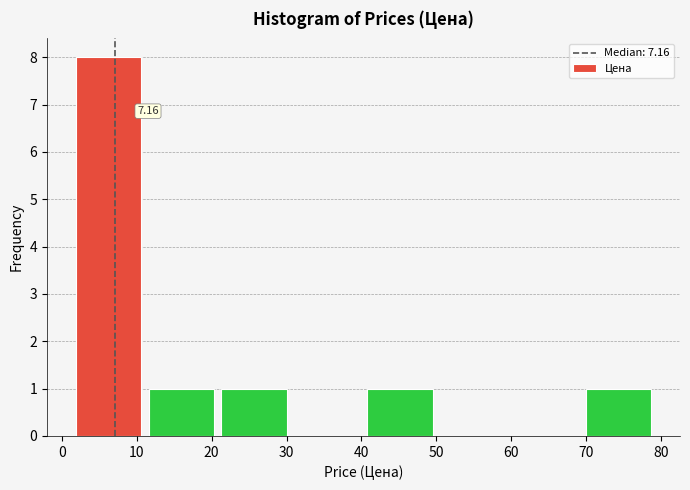

Over which range of the x-axis is the bar tallest?

1 to 11